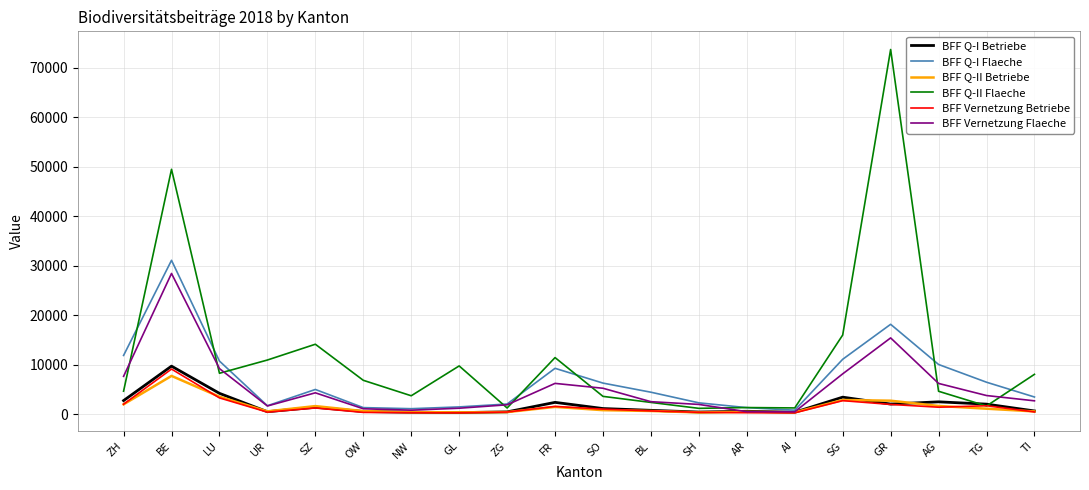

What value does the BFF Vernetzung Flaeche series have at AR?

516.4